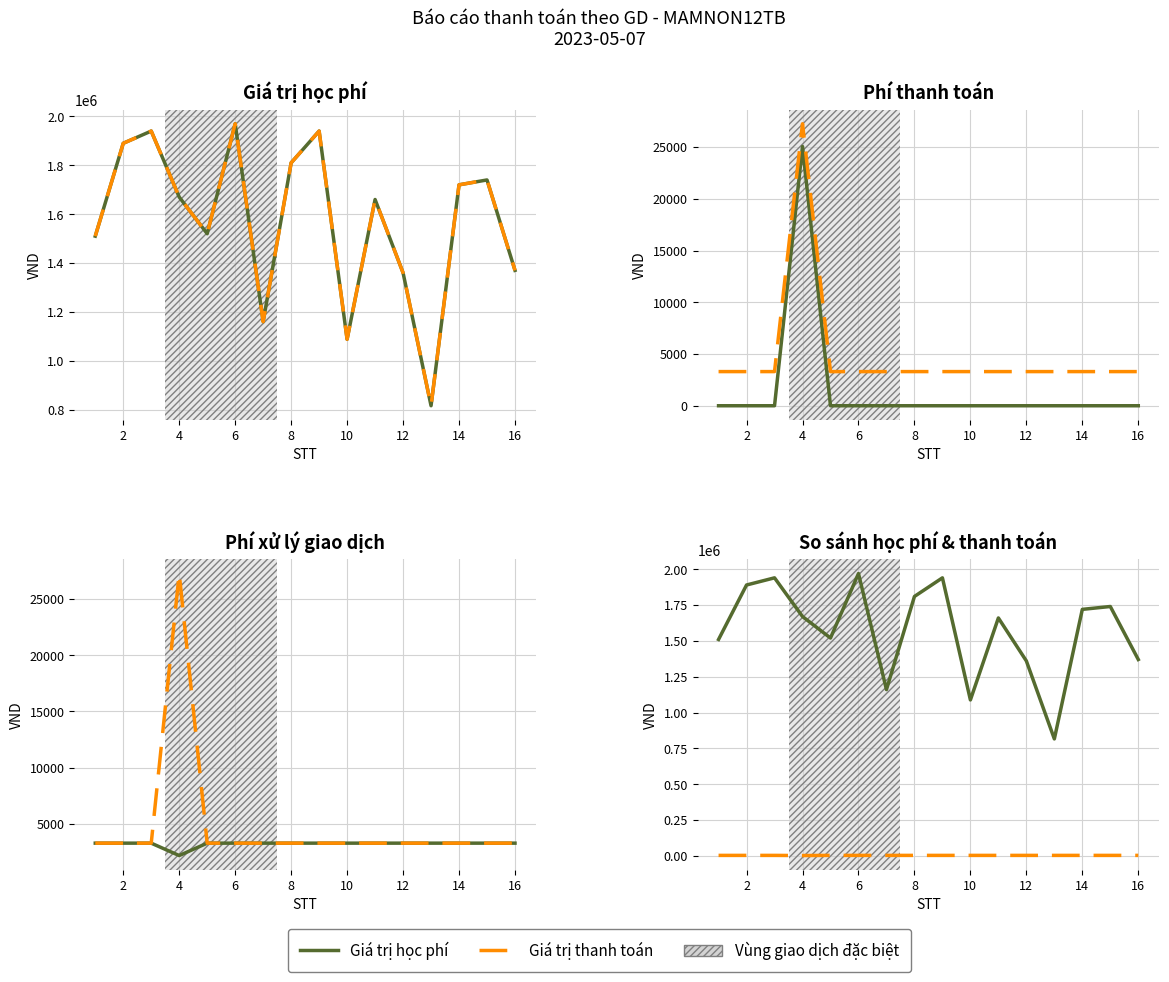

In Thanh toán school, how many points are higher than both neighbors (excluding endpoints)?

5